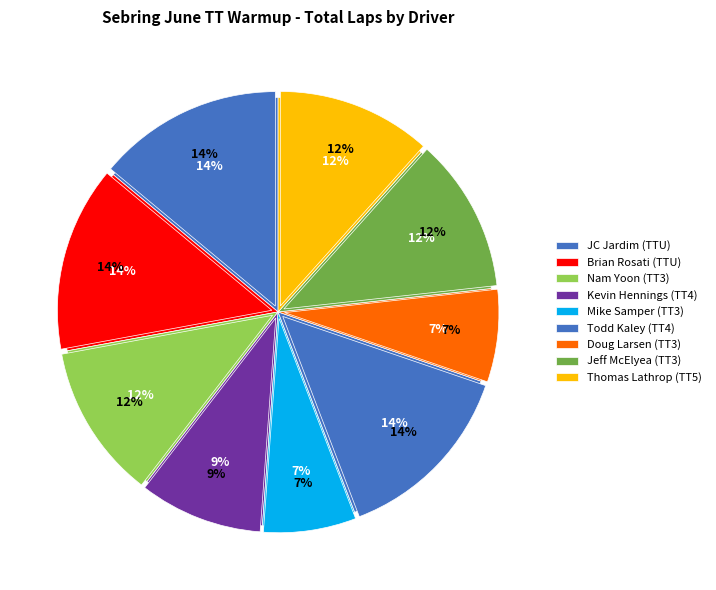

Does Mike Samper (TT3) account for over 50% of the chart?

No